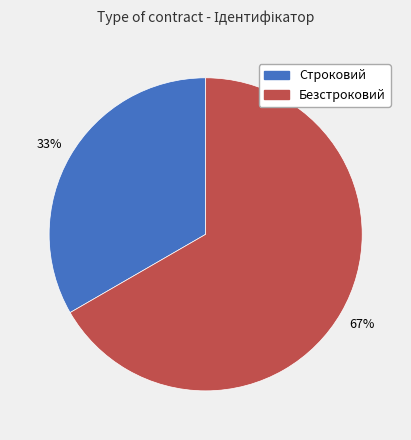

How many segments does this pie chart have?

2